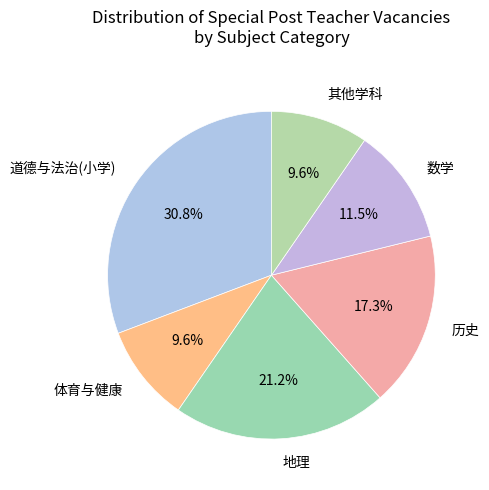

Is there any slice that represents more than half of the pie?

No